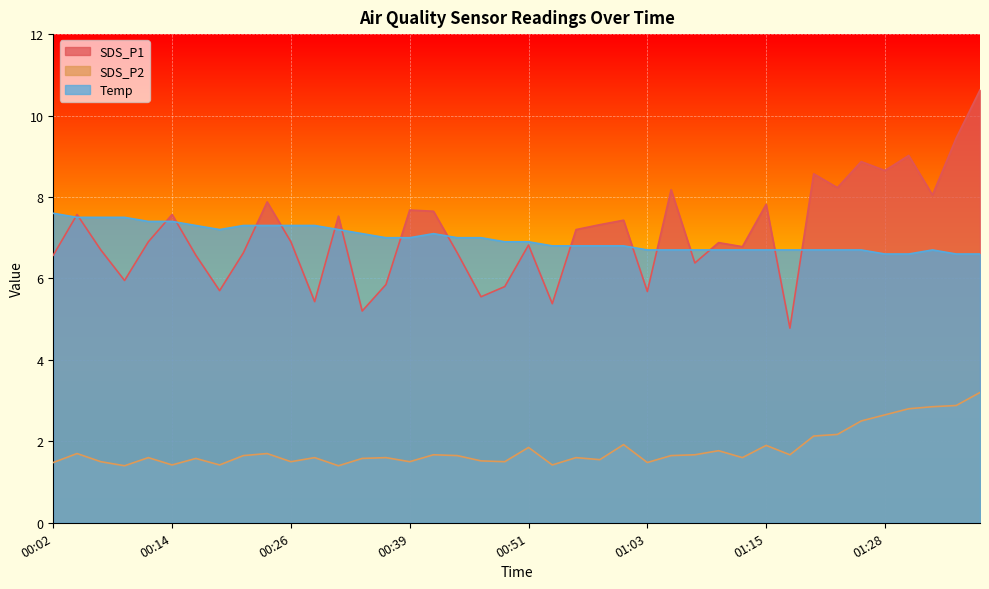

How many data points does each series have?

40